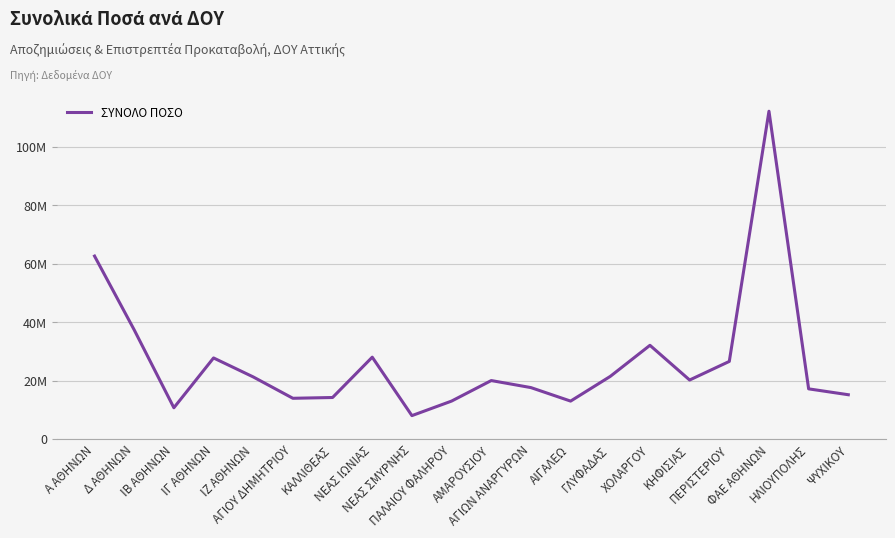

The chart shows a value of 43493615.0 at ΧΟΛΑΡΓΟΥ. True or false?

False